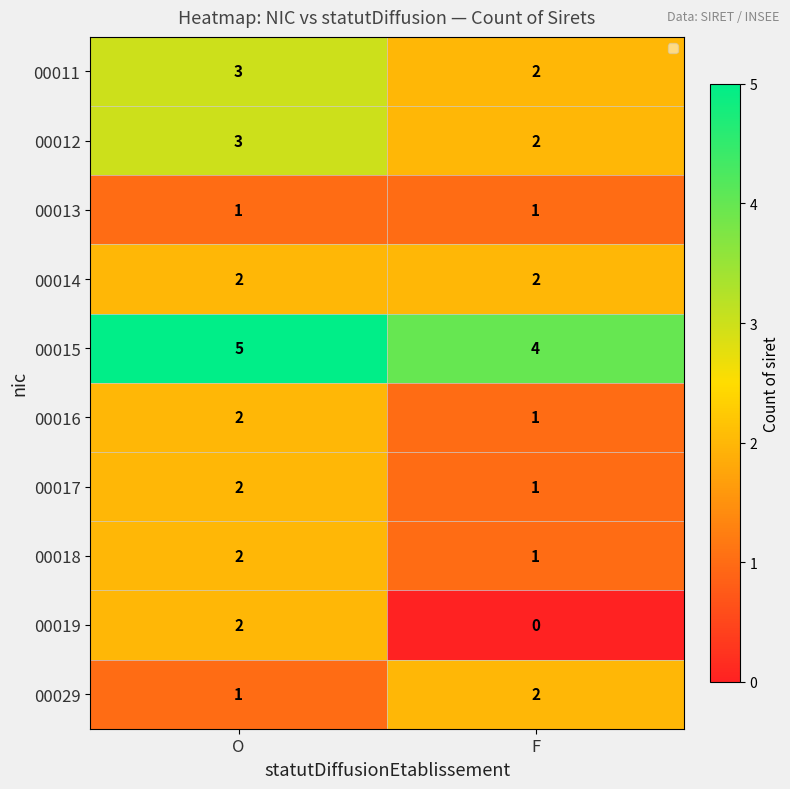

What is the sum of the 00016 values at F and O?

3